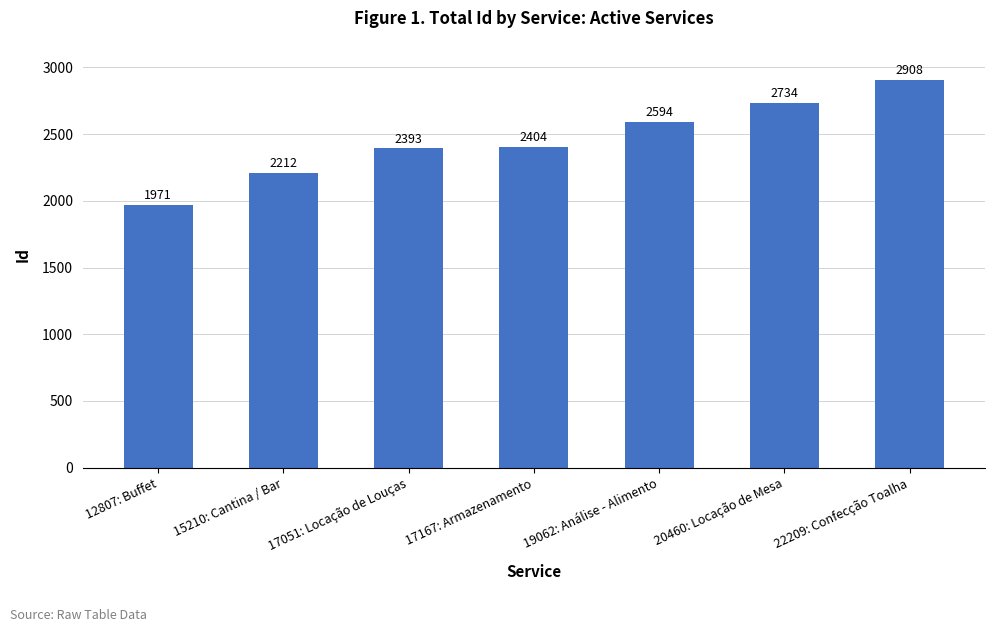

What is the maximum value shown in the chart?

2908